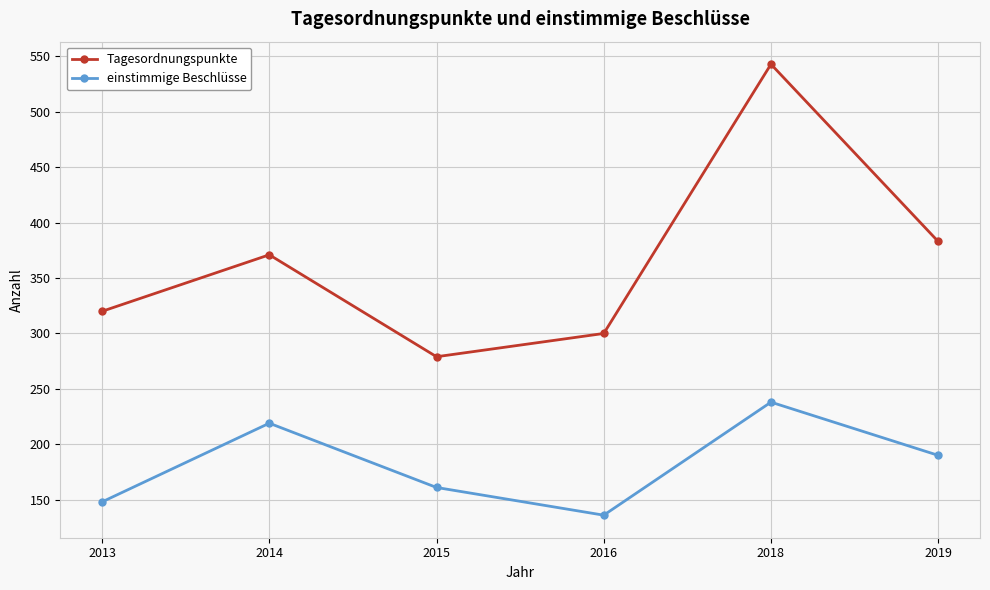

What is the difference between the maximum and minimum values in the Tagesordnungspunkte series?

264